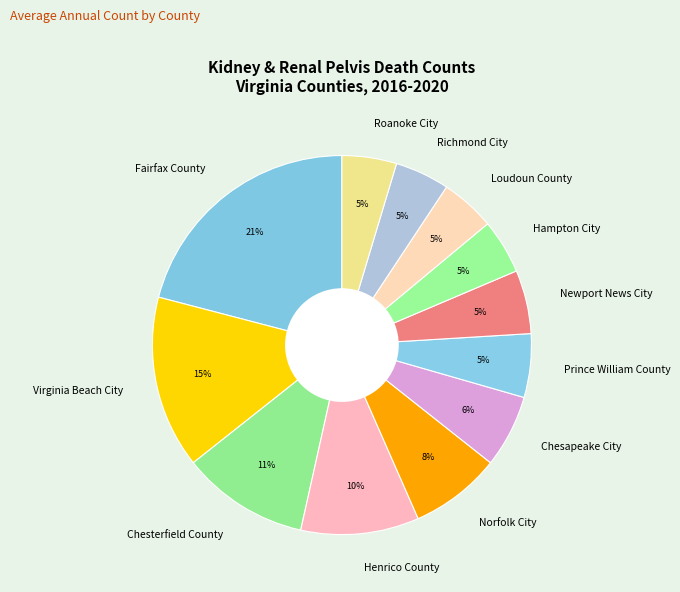

To the nearest percent, what percentage of the pie is Norfolk City?

8%